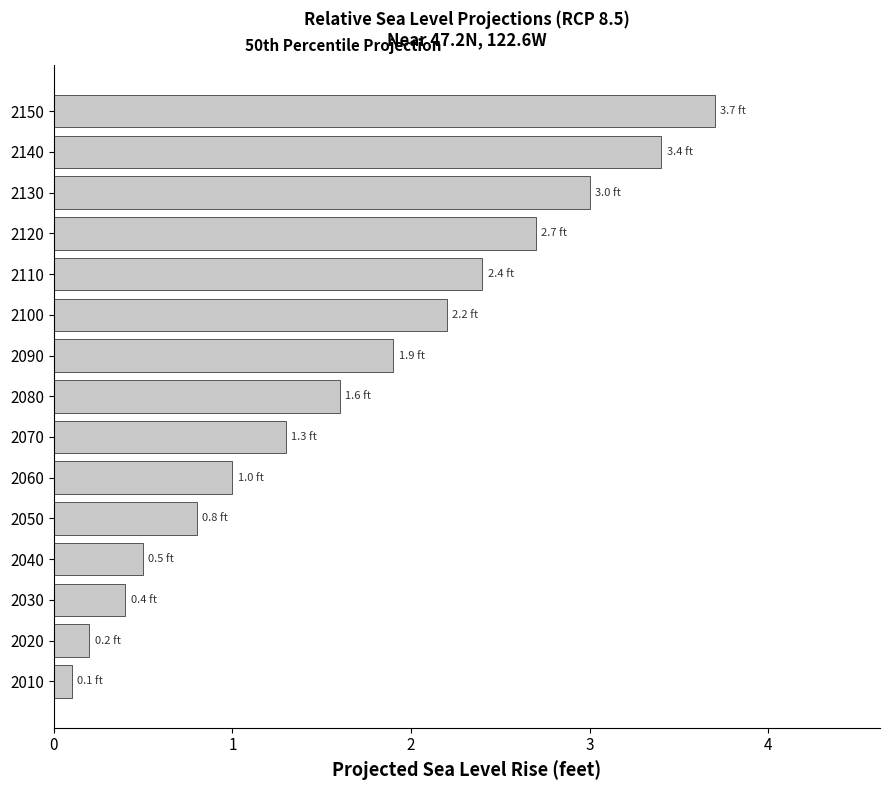

The value at 2050 is 0.8. True or false?

True